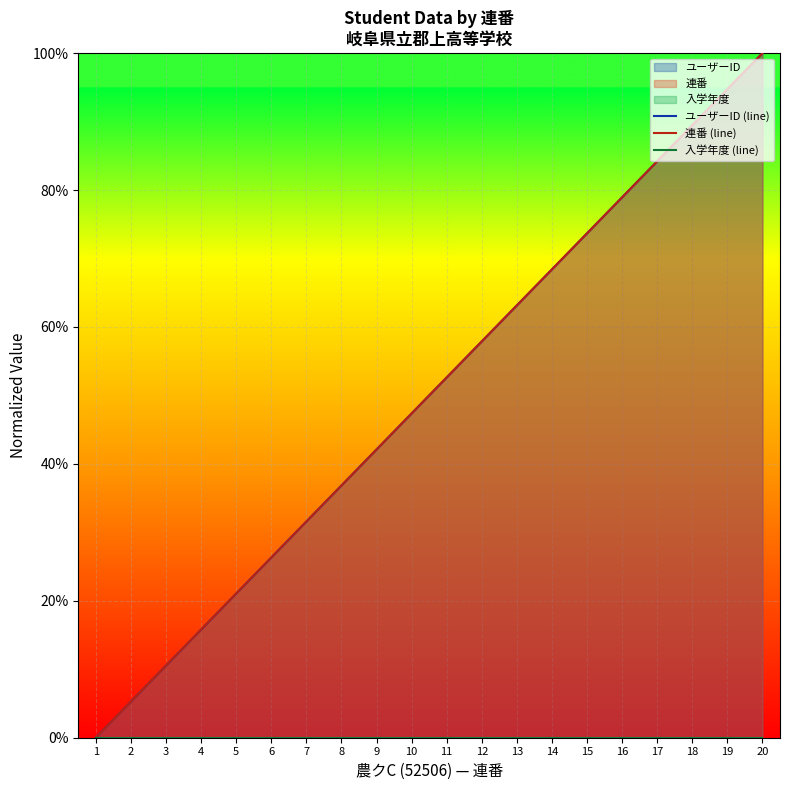

Does the chart display data point markers on the line(s)?

No